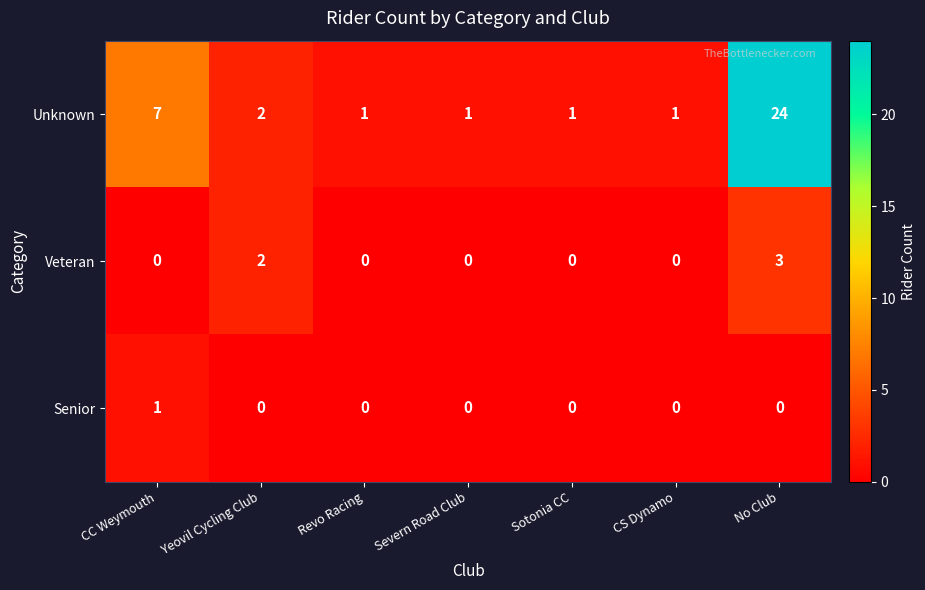

Which series changed the most between CC Weymouth and CS Dynamo?

Unknown